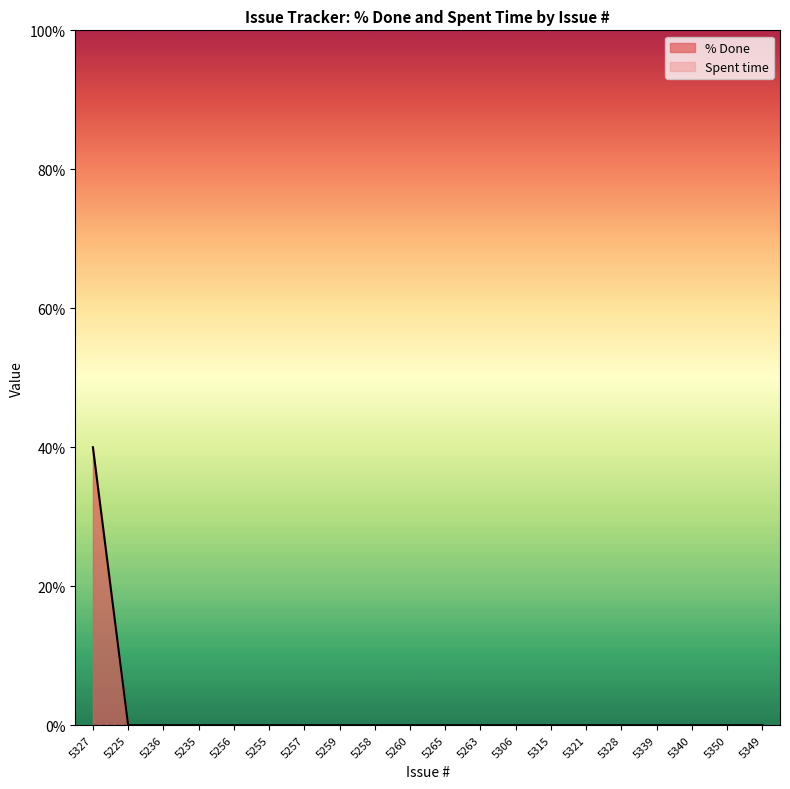

What is the average value?

2